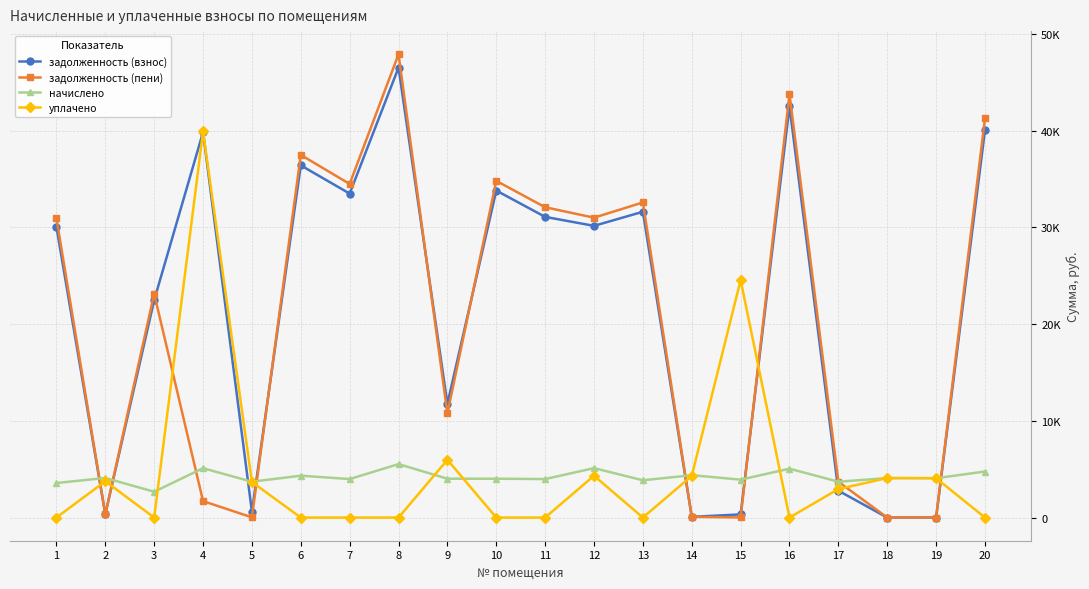

Between 18 and 16, which is larger?

16